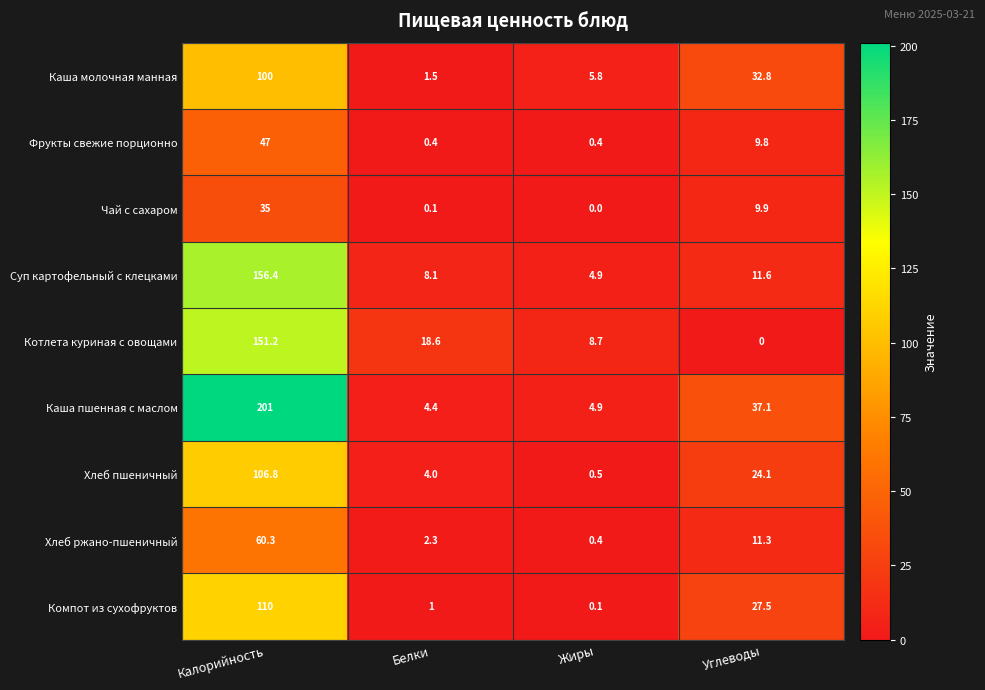

At which category is the sum across all series the highest?

Калорийность